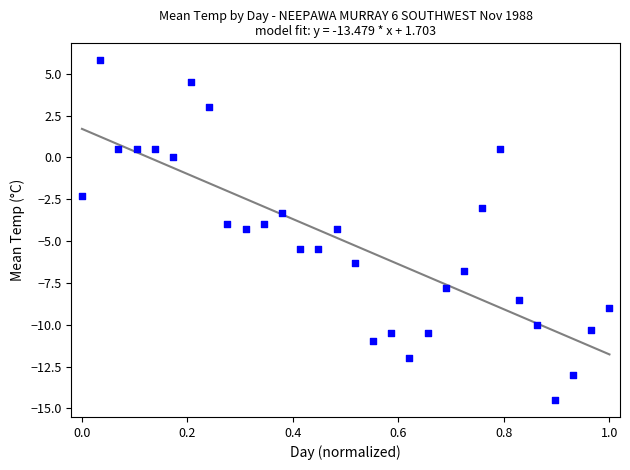

What is the range of Y values (max minus min)?

20.3